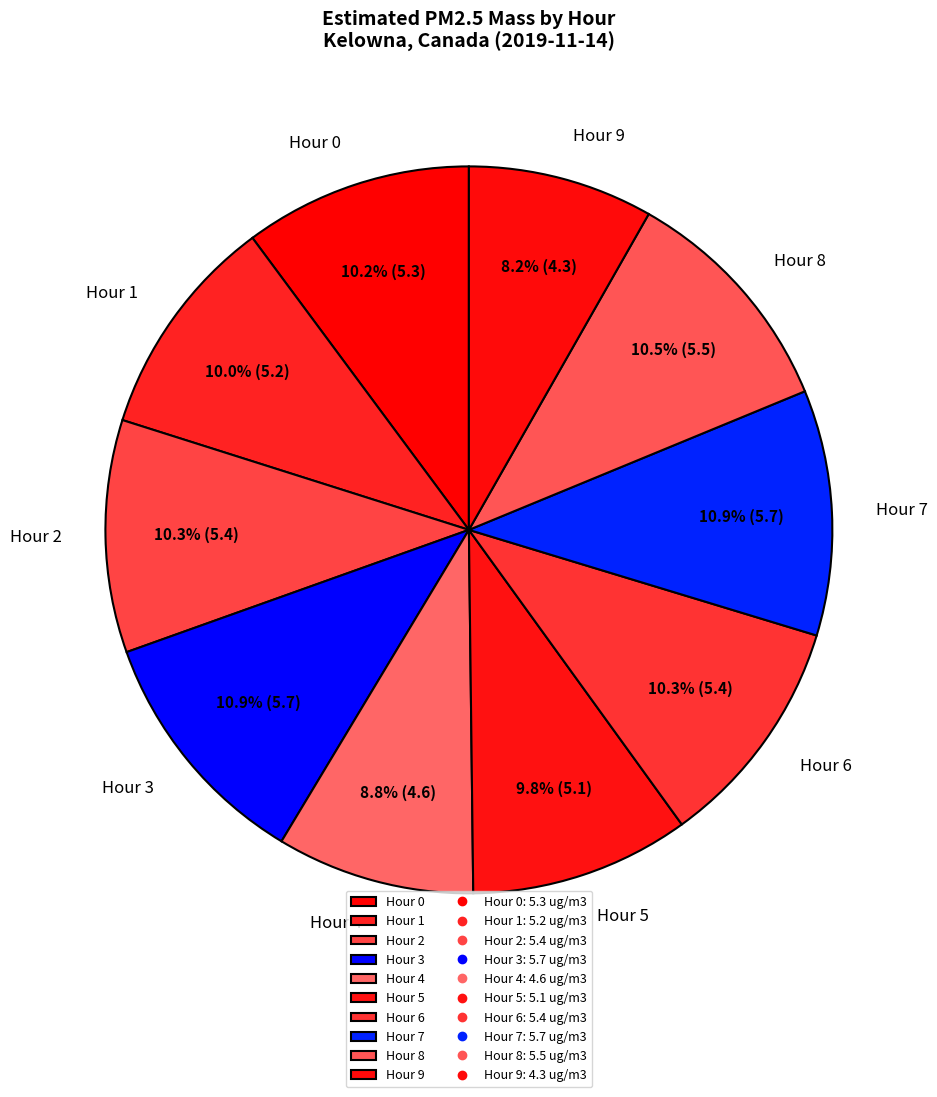

The Hour 2 slice represents 19% of the pie. True or false?

False